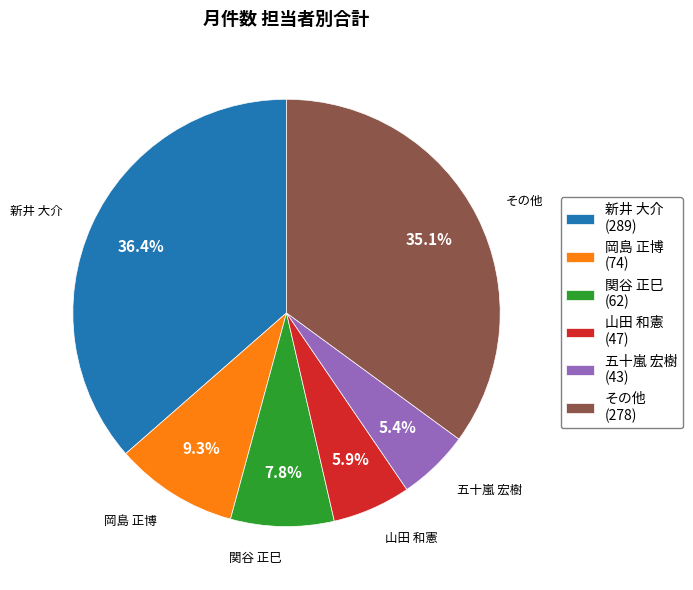

Which slice is the largest?

新井 大介 (289)